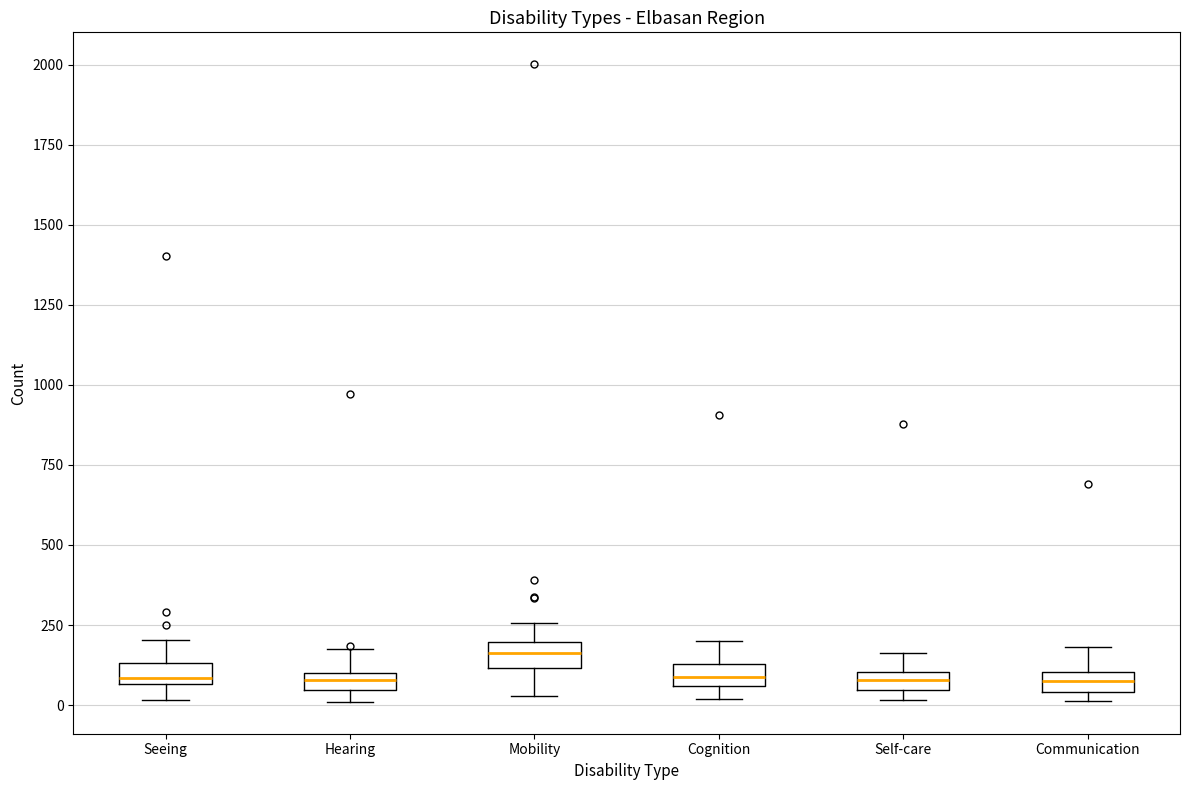

Where is the upper edge of the box for Hearing on the y-axis? The values are not printed on the chart, so give them approximately, as read against the axis.

100